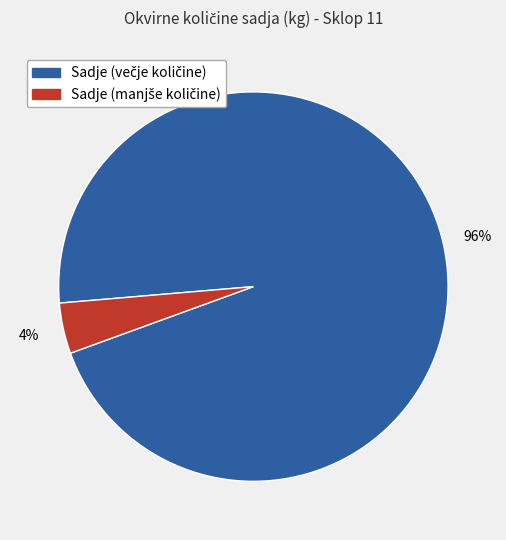

To the nearest percent, what is the difference between the largest and smallest slice percentages?

92%